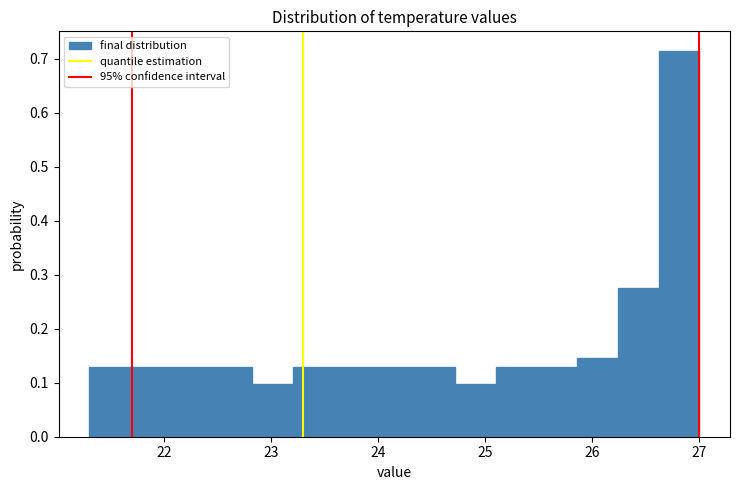

Read against the x-axis, roughly where is the centre of the tallest bar?

26.8